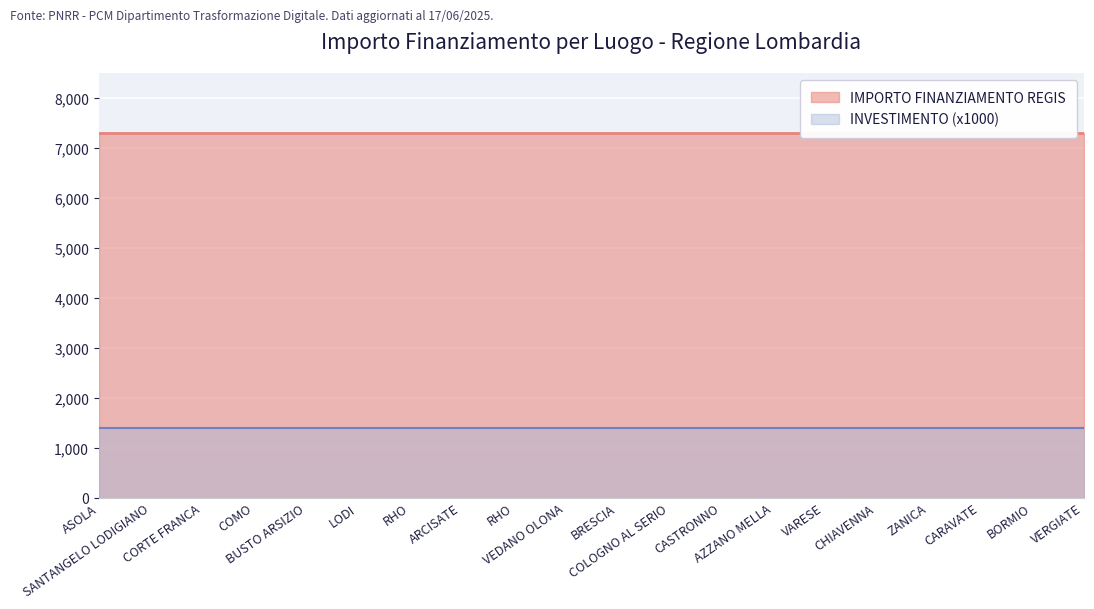

Is the value of INVESTIMENTO at RHO greater than the value of IMPORTO FINANZIAMENTO REGIS at RHO?

No